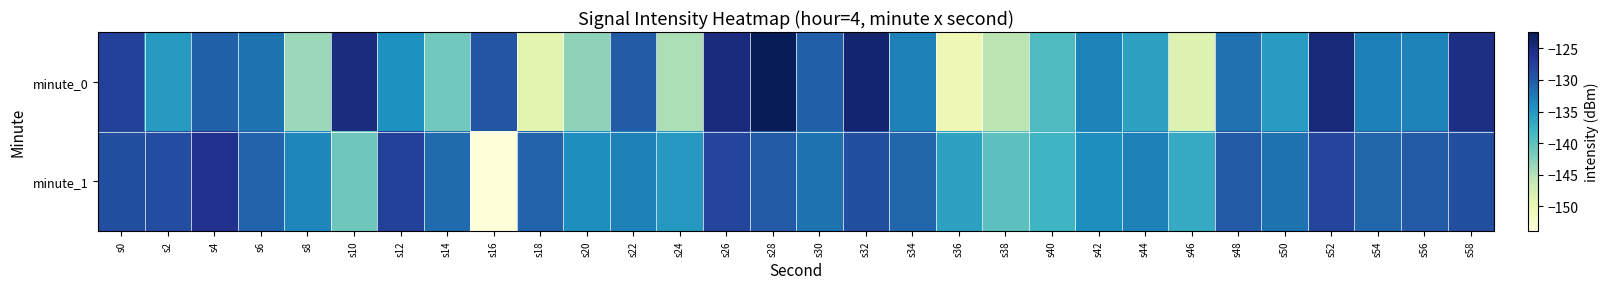

Between s0 and s10, which series saw the biggest shift?

minute_1